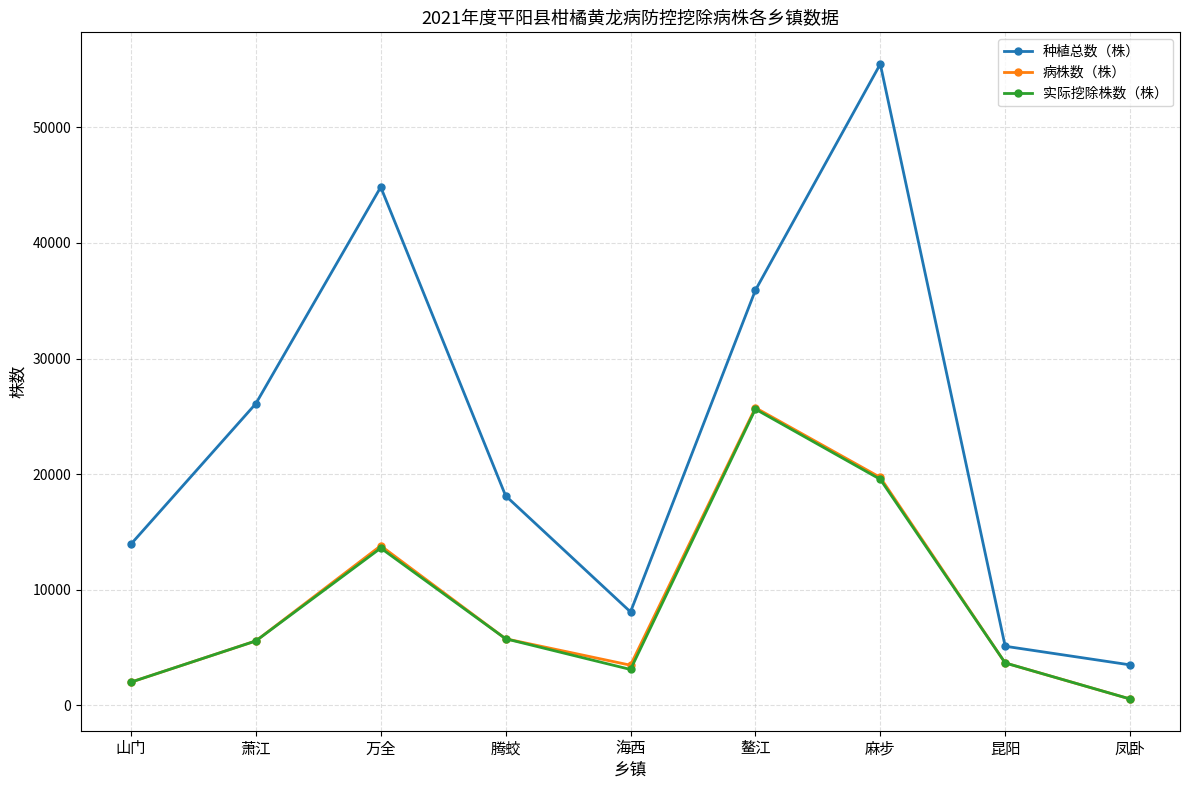

List the labels in order of 种植总数（株） value, smallest first.

凤卧, 昆阳, 海西, 山门, 腾蛟, 萧江, 鳌江, 万全, 麻步